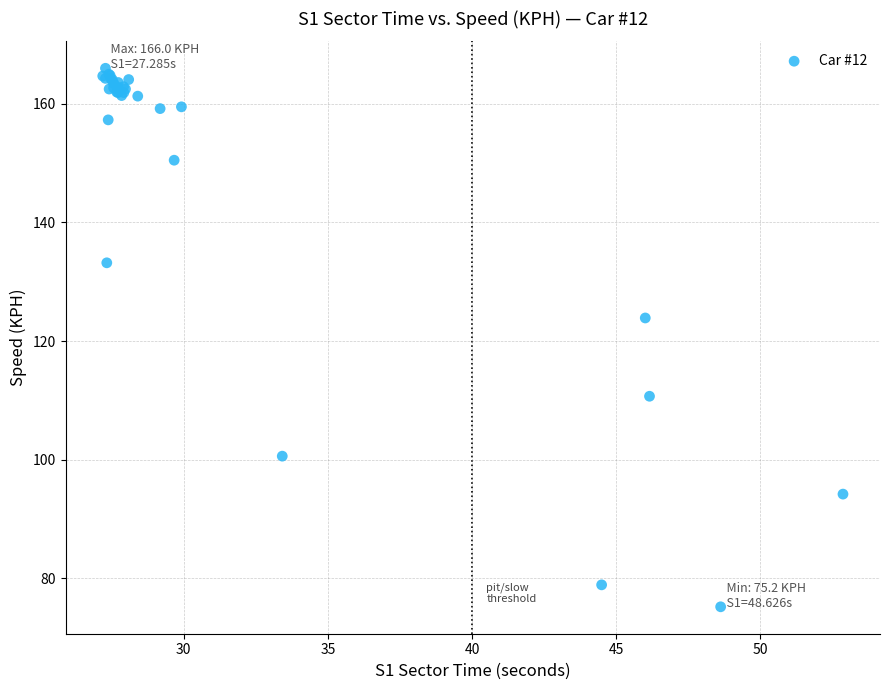

What Y value in the scatter plot is closest to 120?

123.9